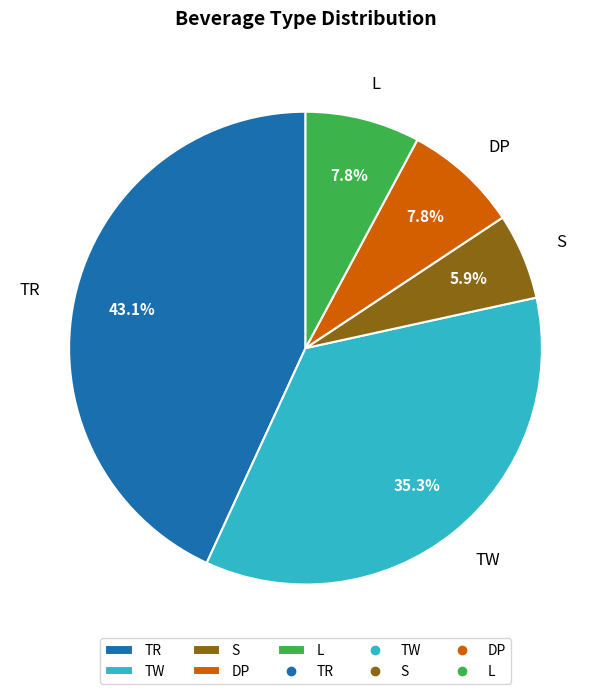

How many segments does this pie chart have?

5